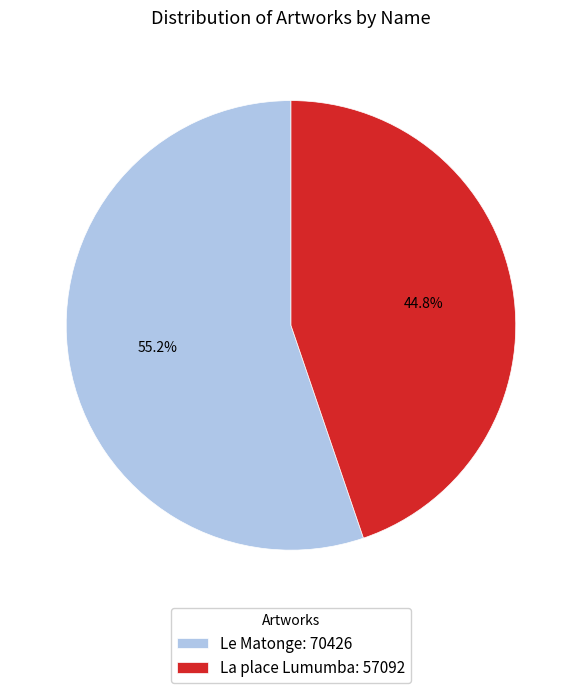

Which slice is the largest?

Le Matonge